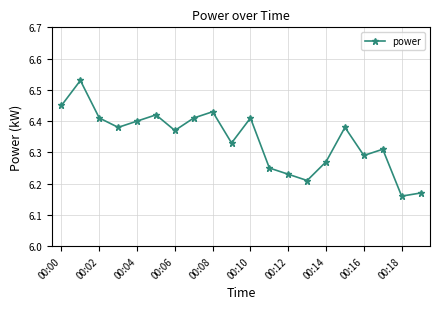

What is the difference between the maximum and minimum values?

0.4